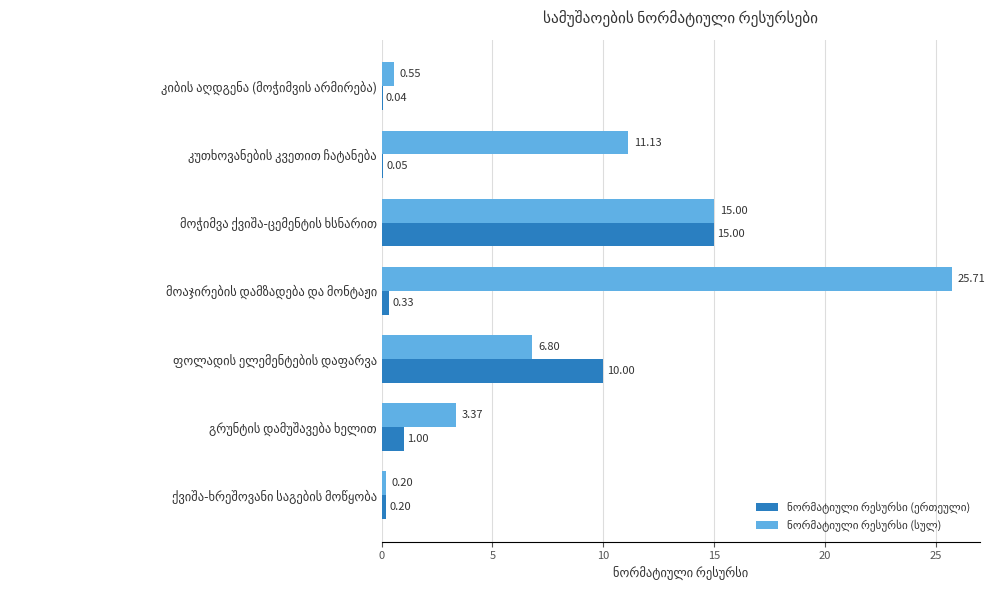

Count the number of data series in this chart.

2